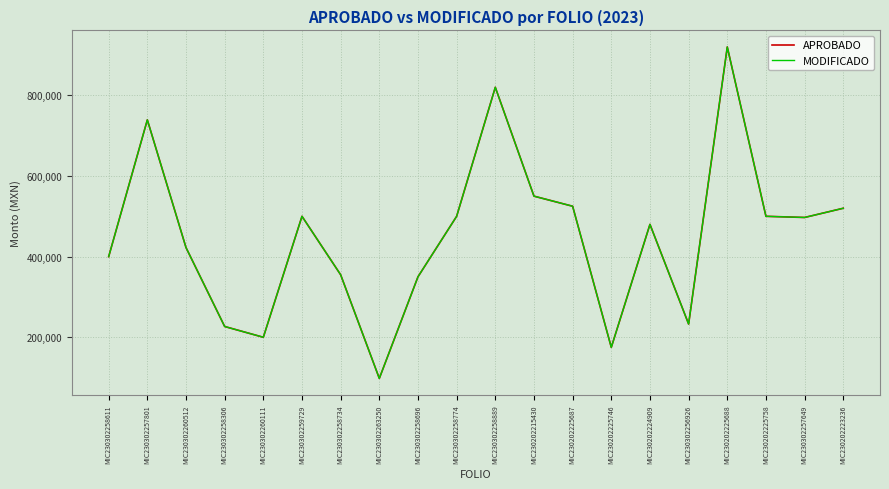

Read the MODIFICADO value at MIC230302258611.

400000.0